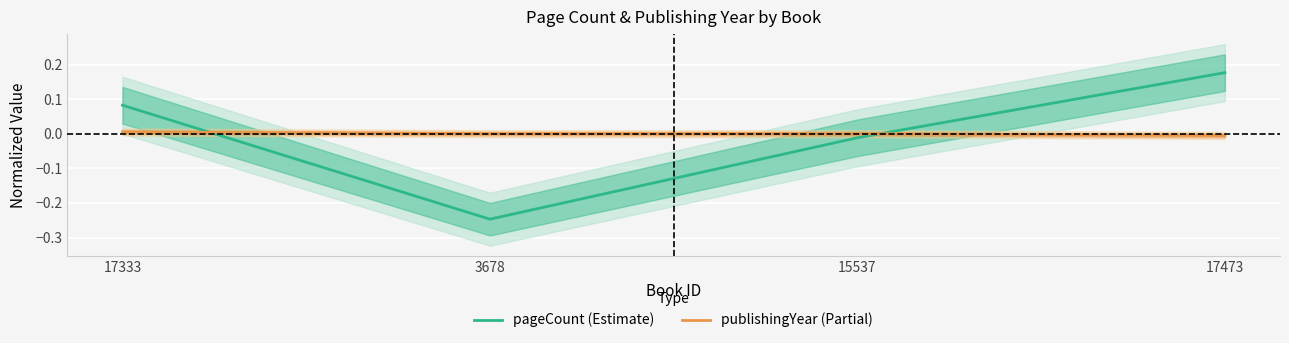

What are all the series names shown in the legend?

pageCount (Estimate), publishingYear (Partial)